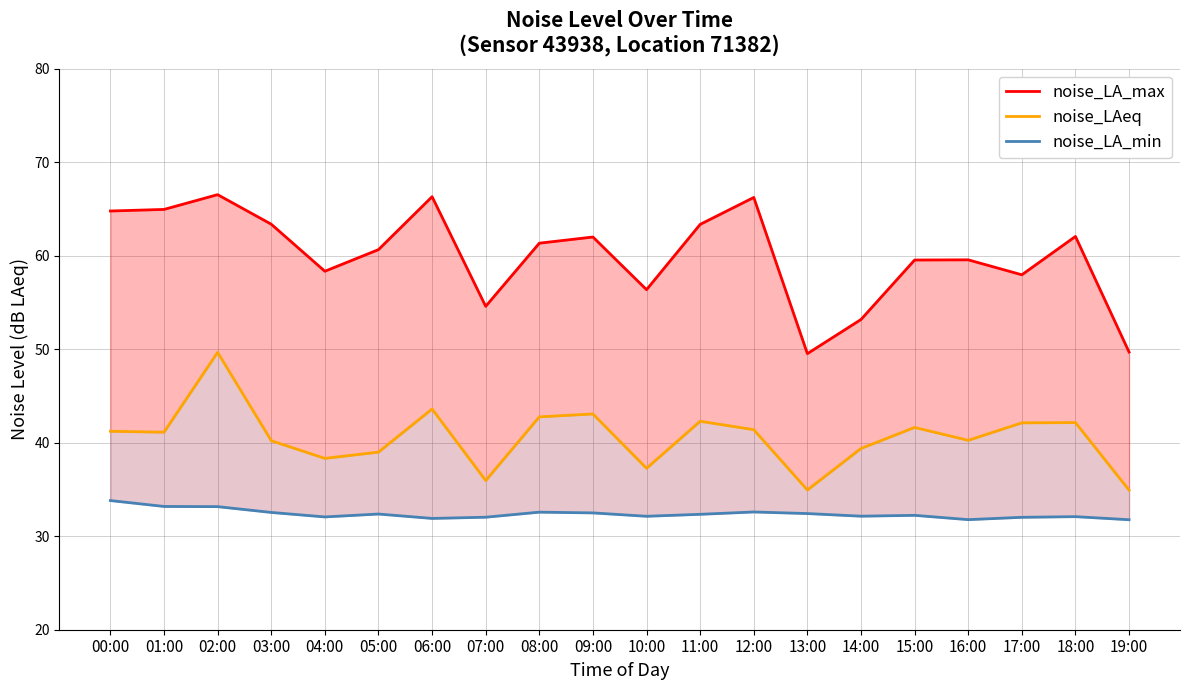

Rank the categories by noise_LAeq value from lowest to highest.

19:00, 13:00, 07:00, 10:00, 04:00, 05:00, 14:00, 03:00, 16:00, 01:00, 00:00, 12:00, 15:00, 17:00, 18:00, 11:00, 08:00, 09:00, 06:00, 02:00